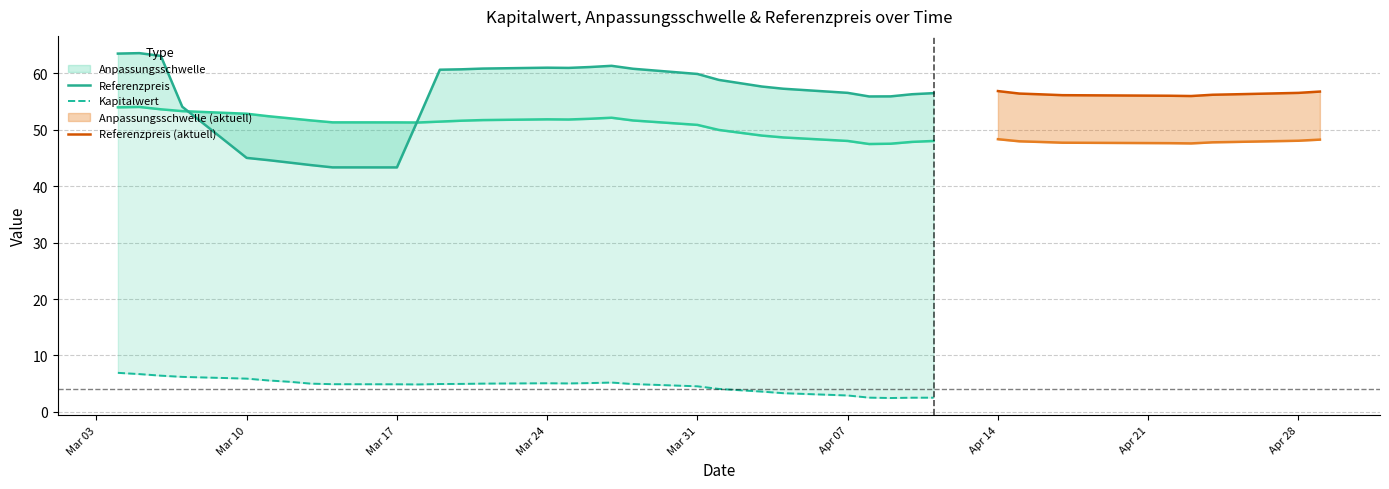

At which category is the sum across all series the highest?

2025-03-06